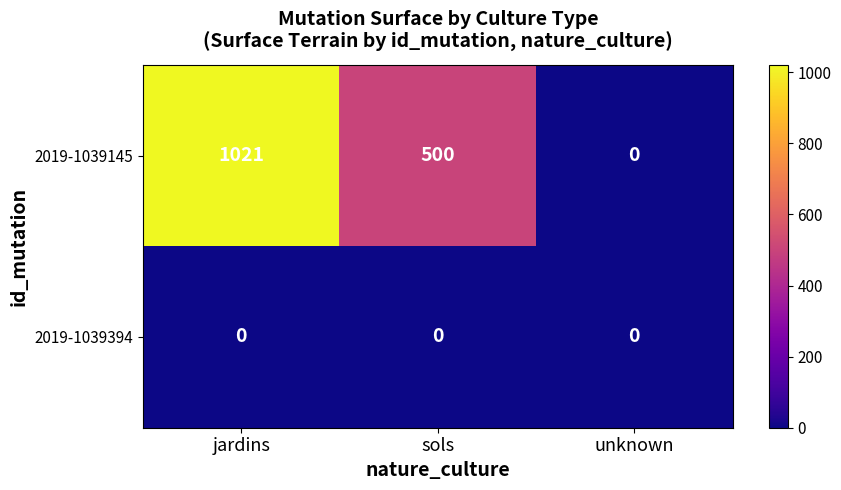

Reading right to left, transcribe all the data shown in this chart.

2019-1039145: 0	500	1021
2019-1039394: 0	0	0